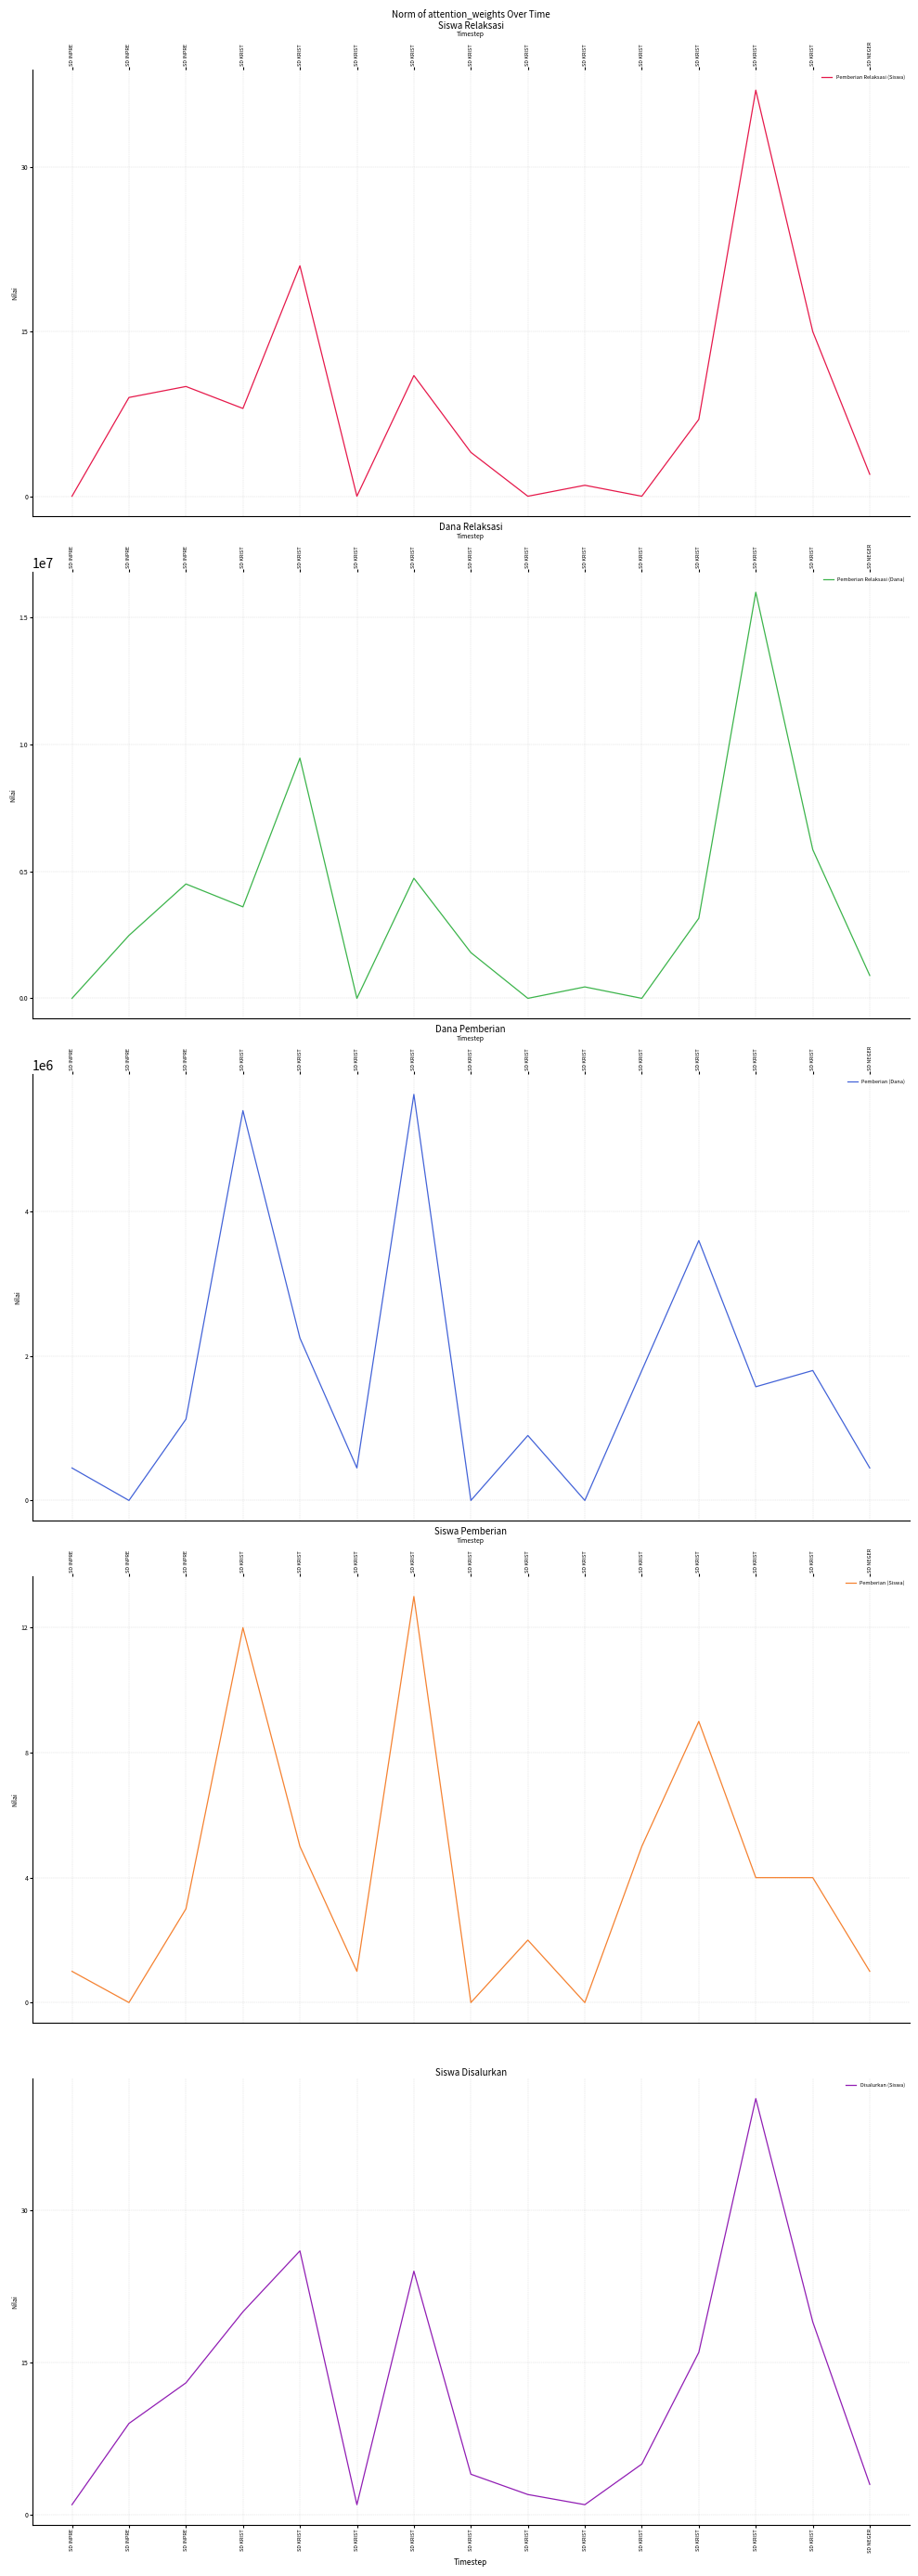

Rank the series by their maximum value, from lowest to highest.

Pemberian (Siswa), Pemberian Relaksasi (Siswa), Disalurkan (Siswa), Pemberian (Dana), Pemberian Relaksasi (Dana)